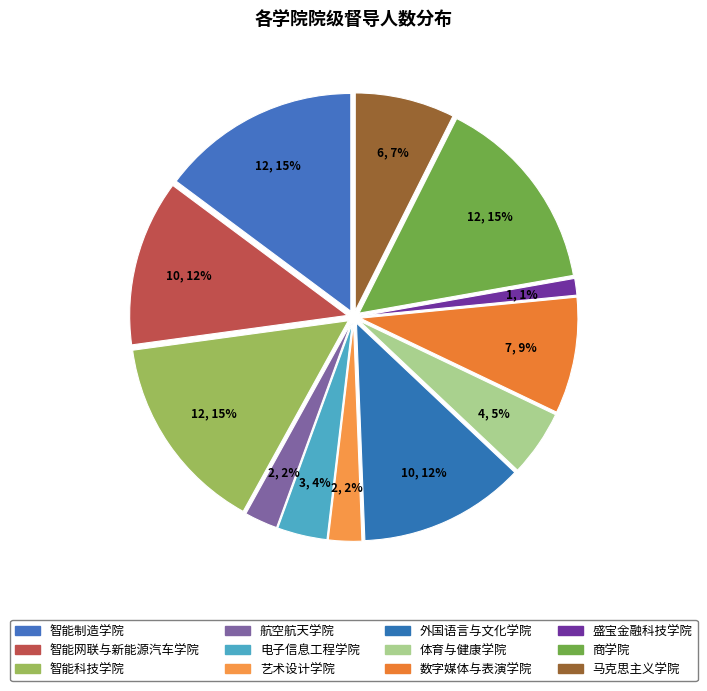

Count the number of slices in the pie.

12